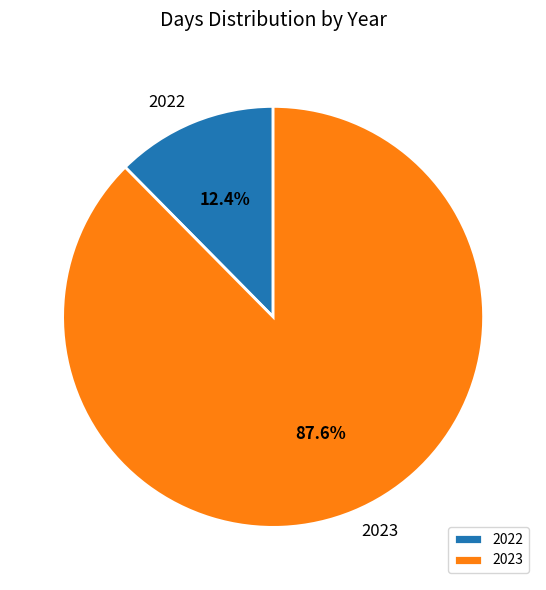

How many segments does this pie chart have?

2